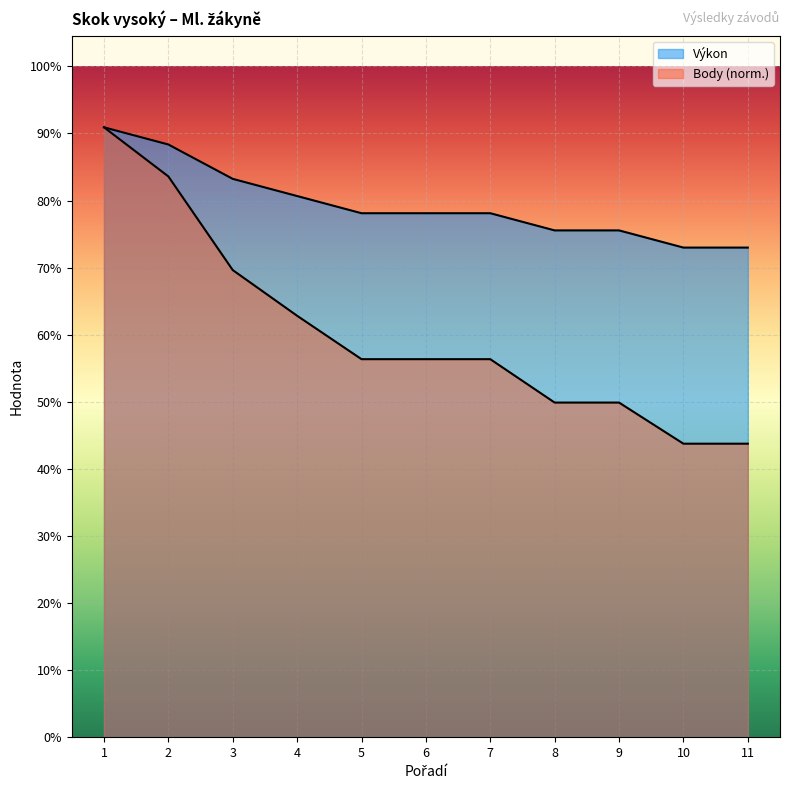

How many data points does each series have?

11